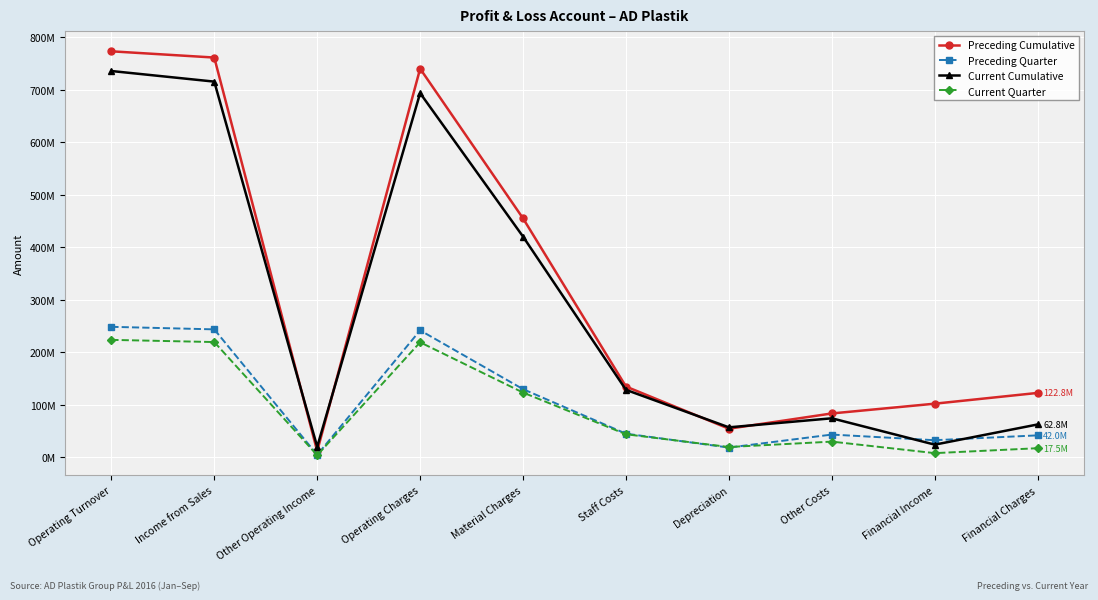

True or false: Preceding Cumulative and Preceding Quarter cross at least once.

False